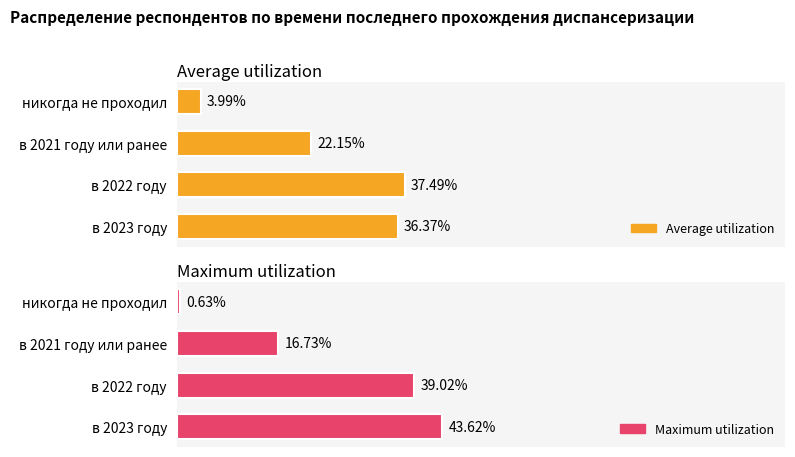

What is the maximum value shown in the chart?

43.6